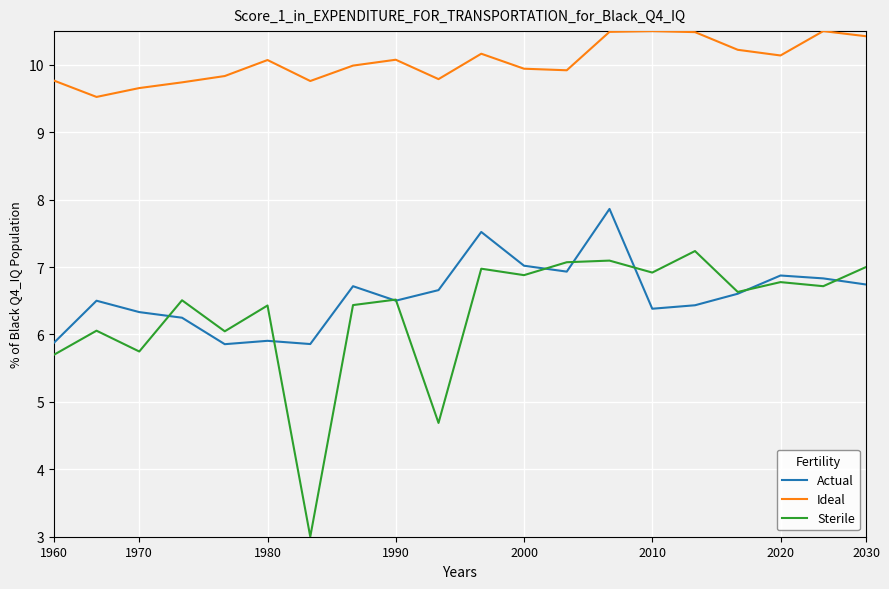

Which series has the largest range (max minus min)?

Sterile